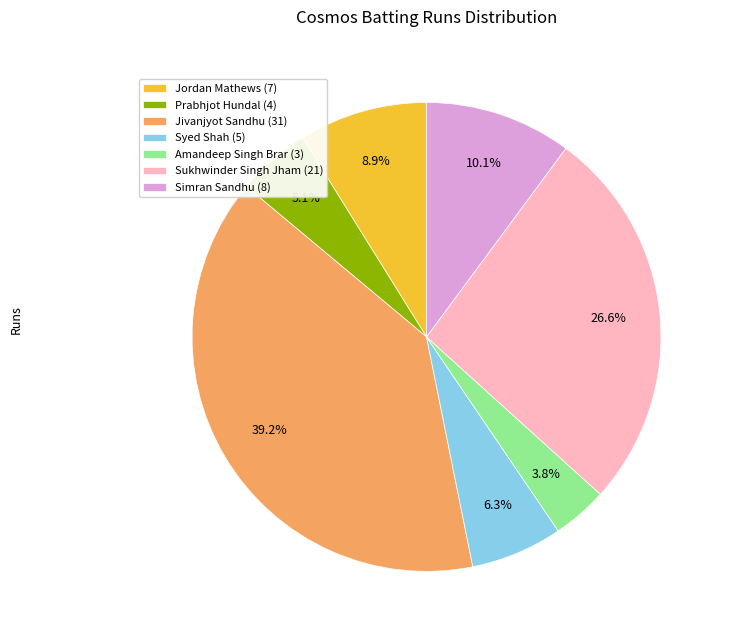

Is there any slice that represents more than half of the pie?

No